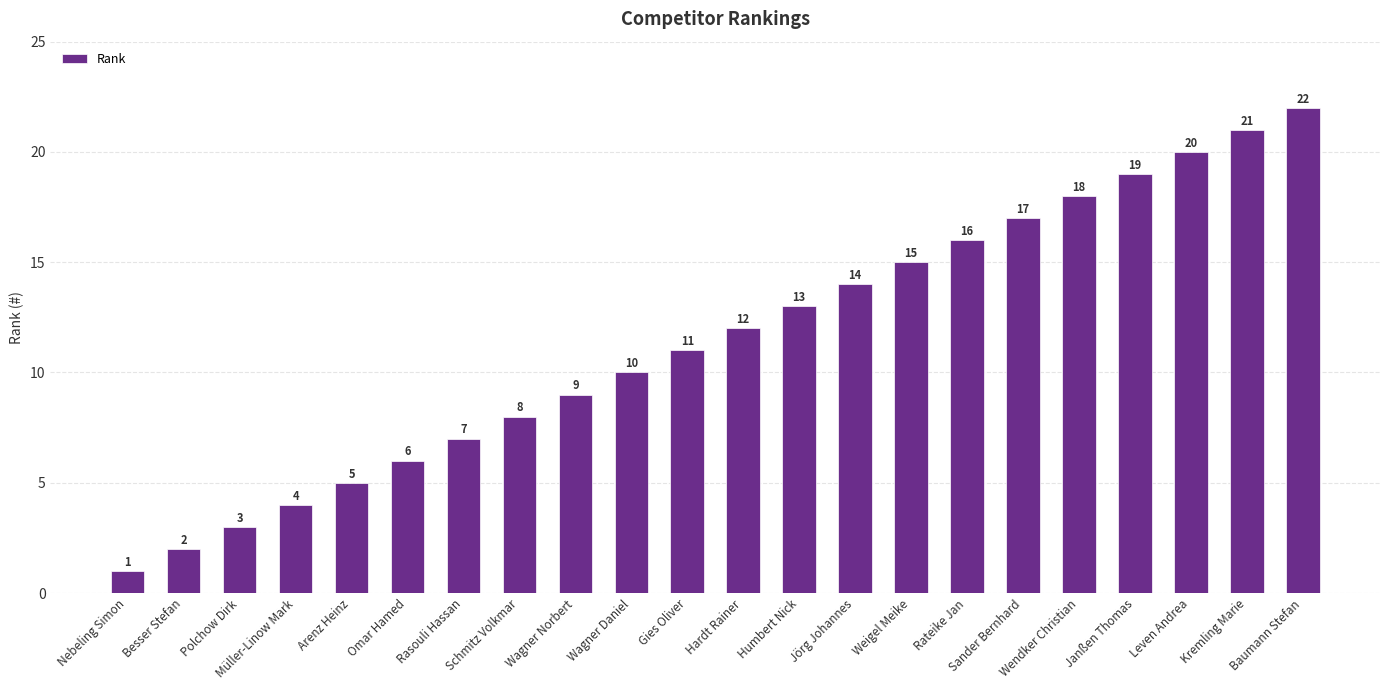

What is the label of the 16th bar from the right?

Rasouli Hassan